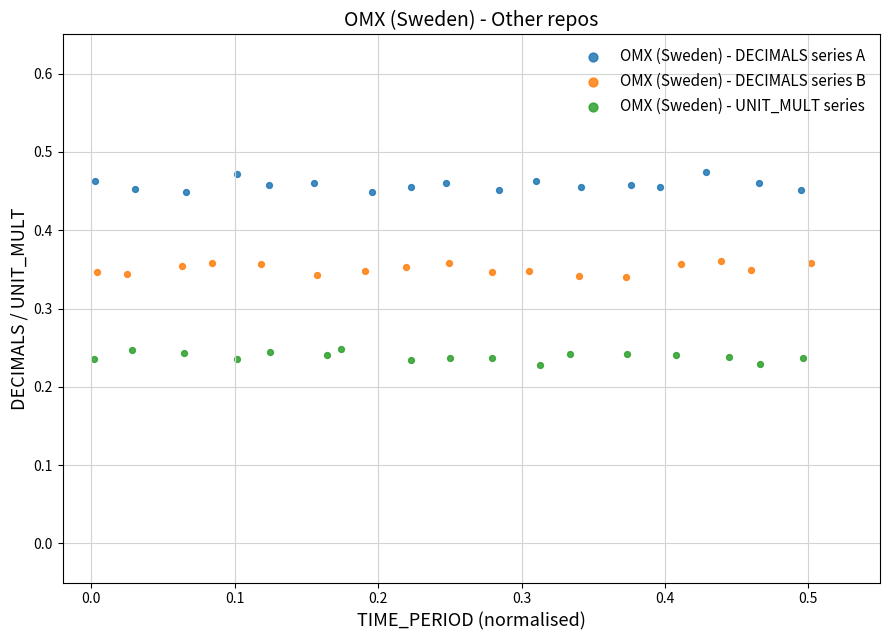

What are all the series names shown in the legend?

OMX (Sweden) - DECIMALS series A, OMX (Sweden) - DECIMALS series B, OMX (Sweden) - UNIT_MULT series